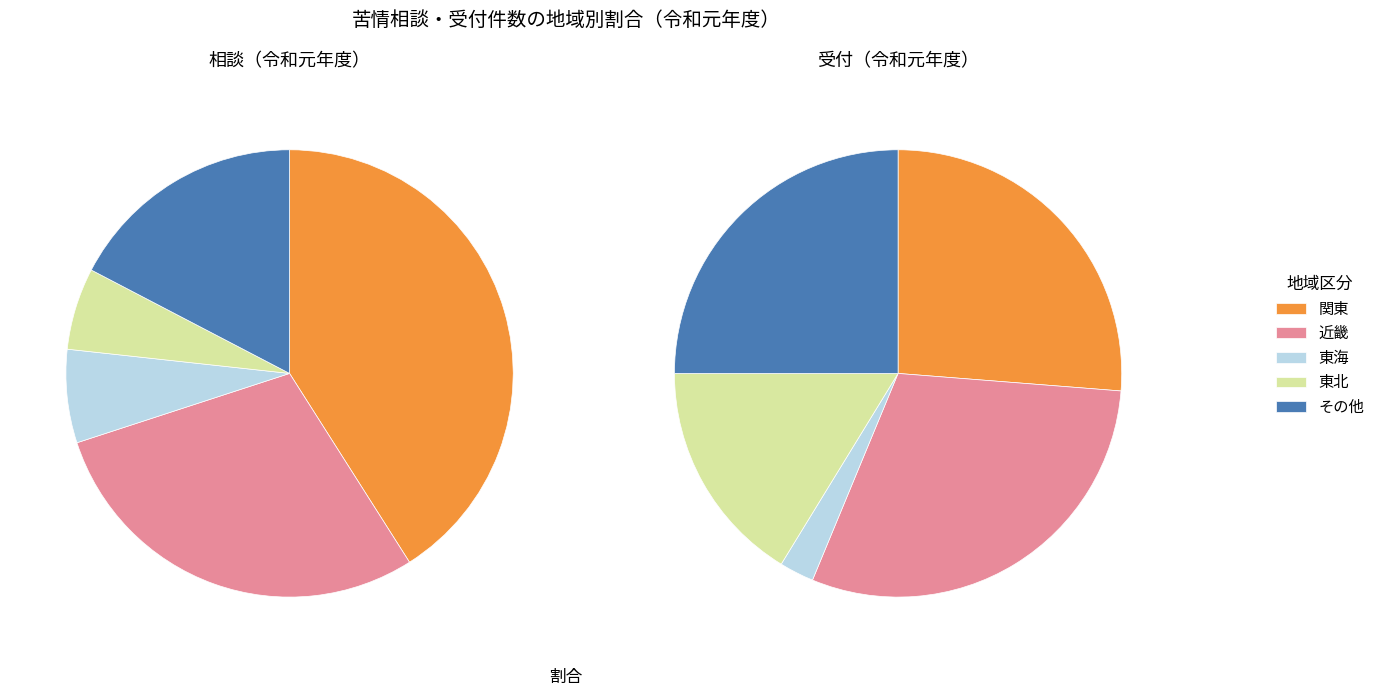

Which series has the largest range (max minus min)?

相談